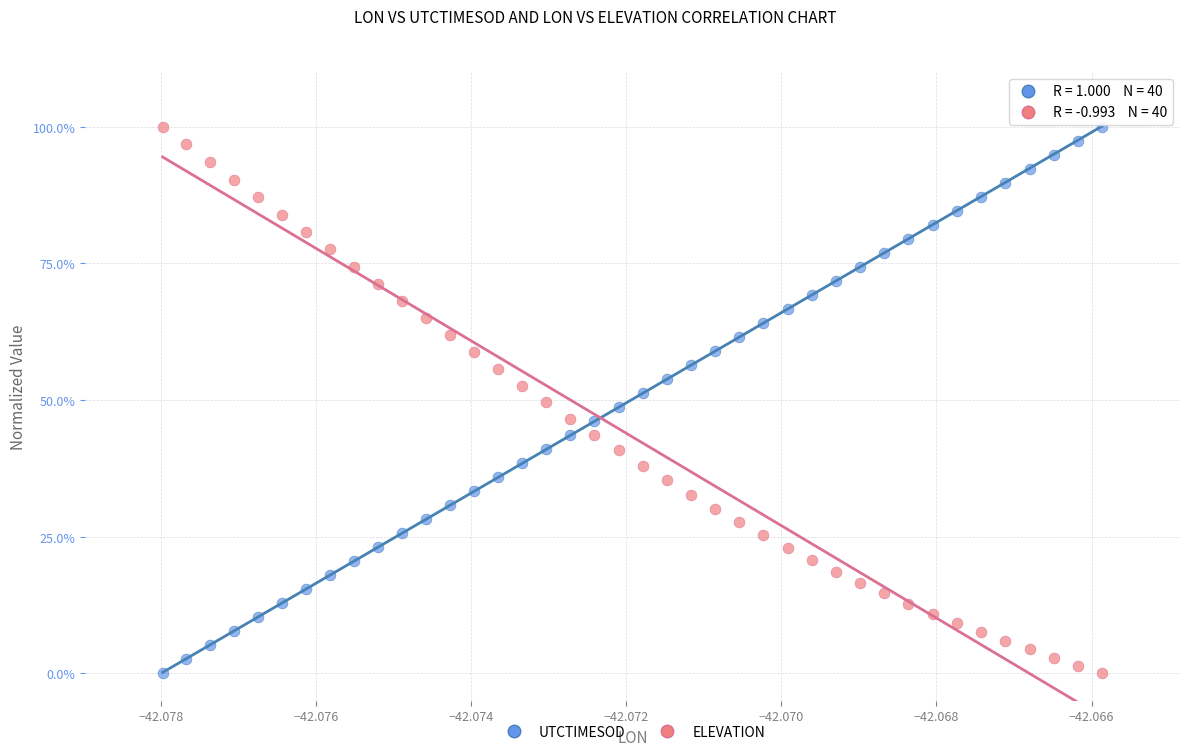

What are all the series names shown in the legend?

UTCTIMESOD, ELEVATION